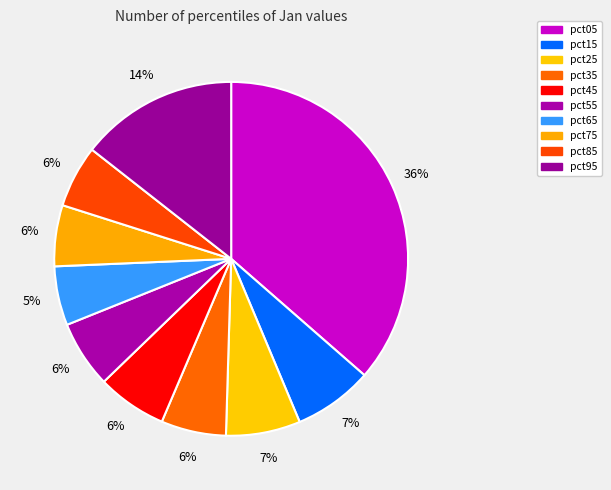

To the nearest percent, what portion does pct25 represent?

7%